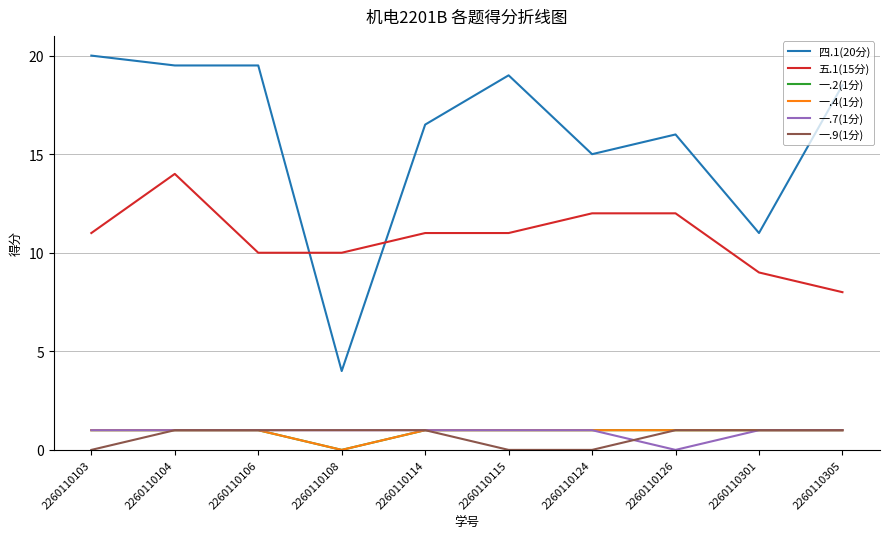

Where is the first local maximum for 四.1(20分)?

2260110115